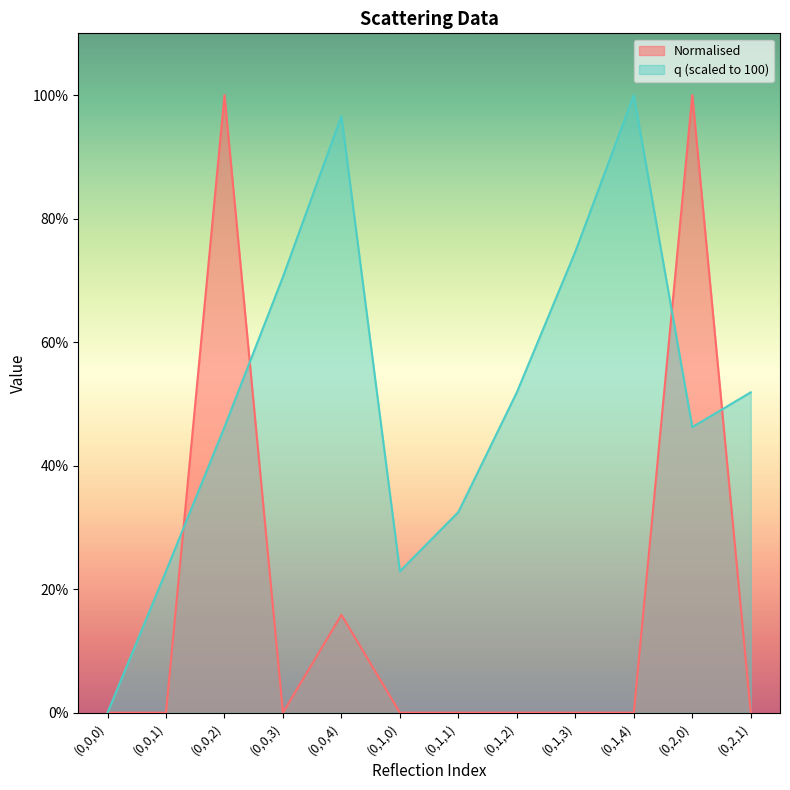

Which category has the highest value in the q series?

(0,1,4)